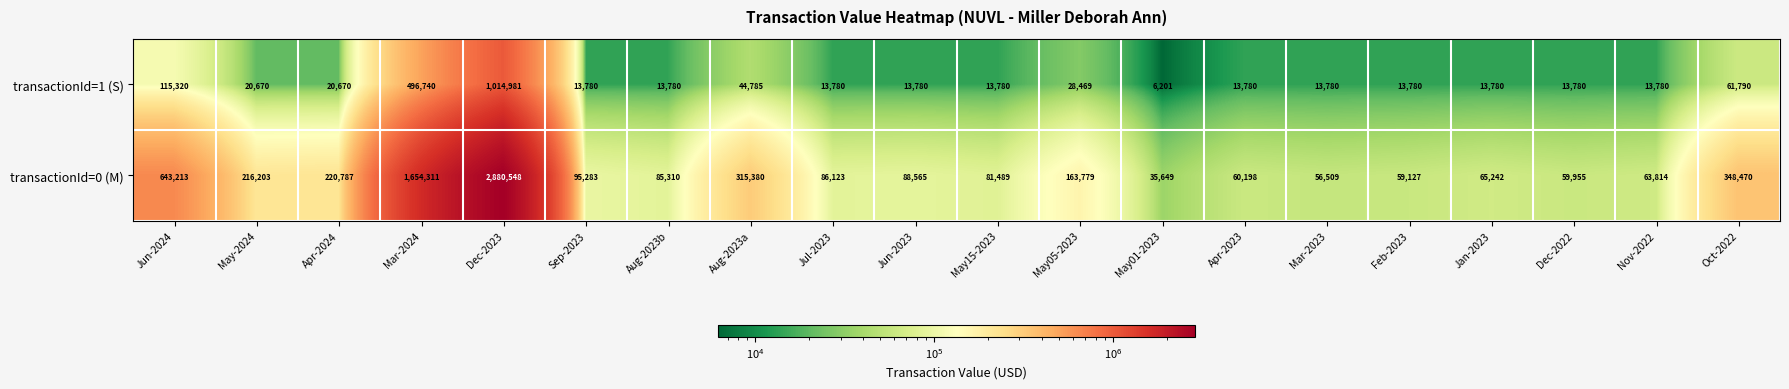

What is the difference between the transactionId=0 (M) values at Apr-2024 and Jul-2023?

134664